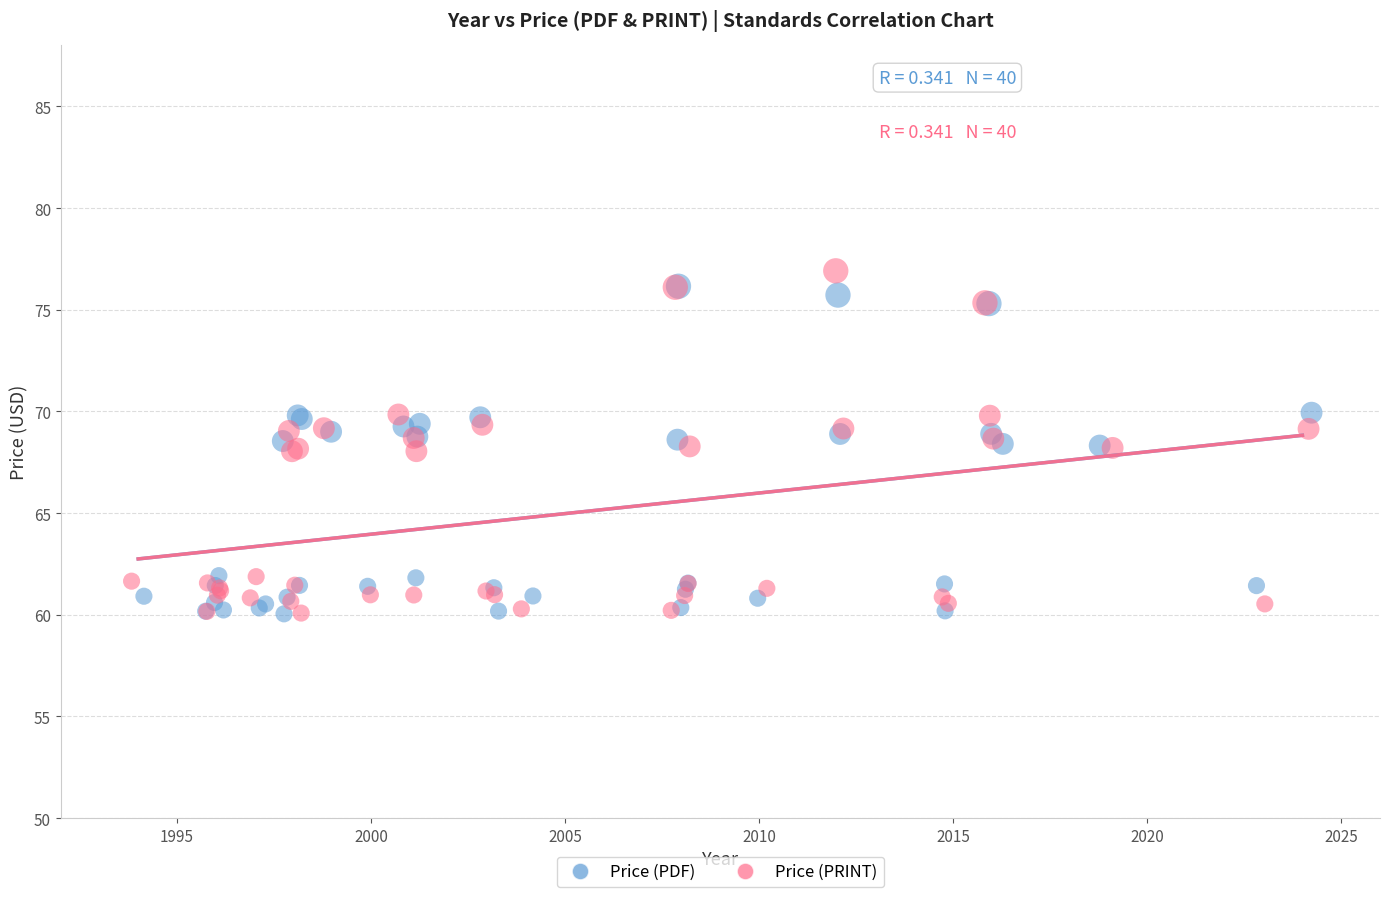

What are all the series names shown in the legend?

Price (PDF), Price (PRINT)